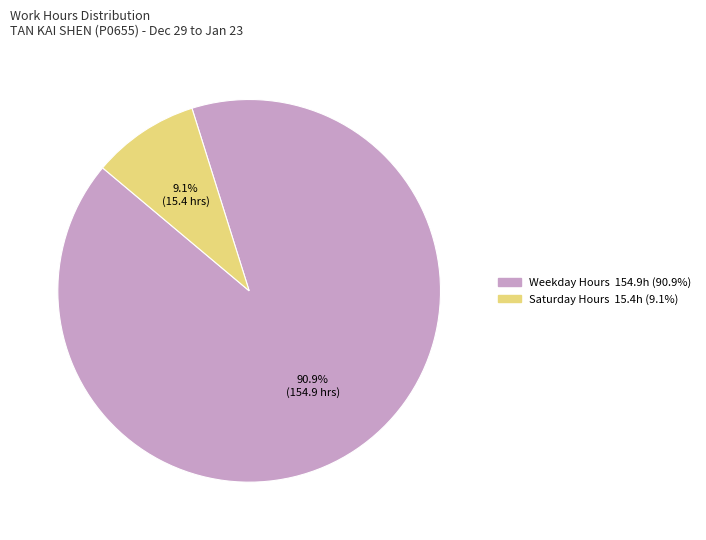

Is there a majority slice in this chart?

Yes